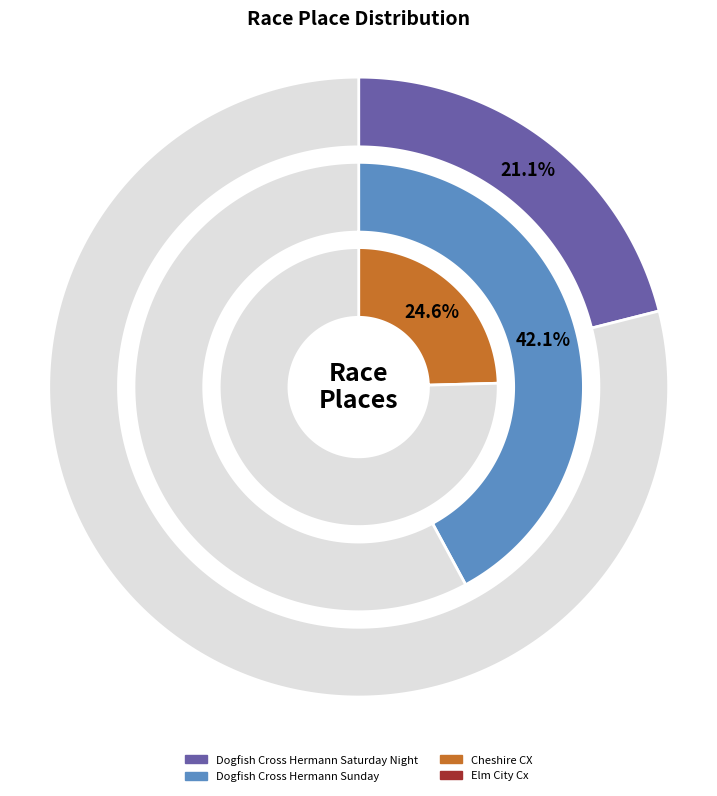

True or false: Elm City Cx accounts for 12% of the total.

True